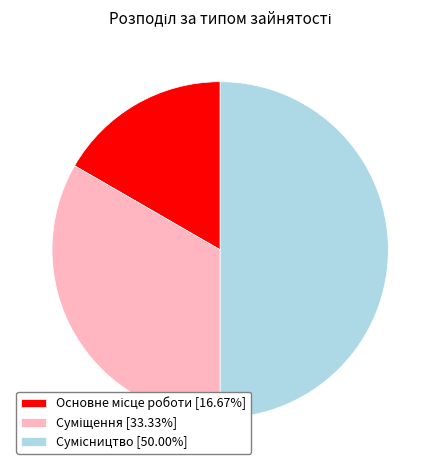

What is the smallest slice in the pie chart?

Основне місце роботи